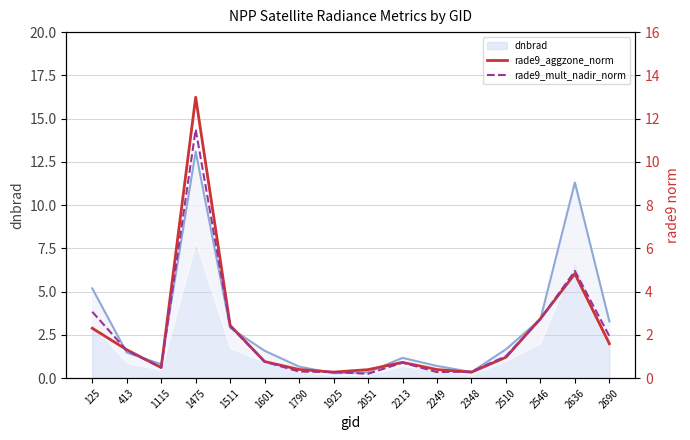

What is the maximum value for rade9_mult_nadir_norm?

11.5